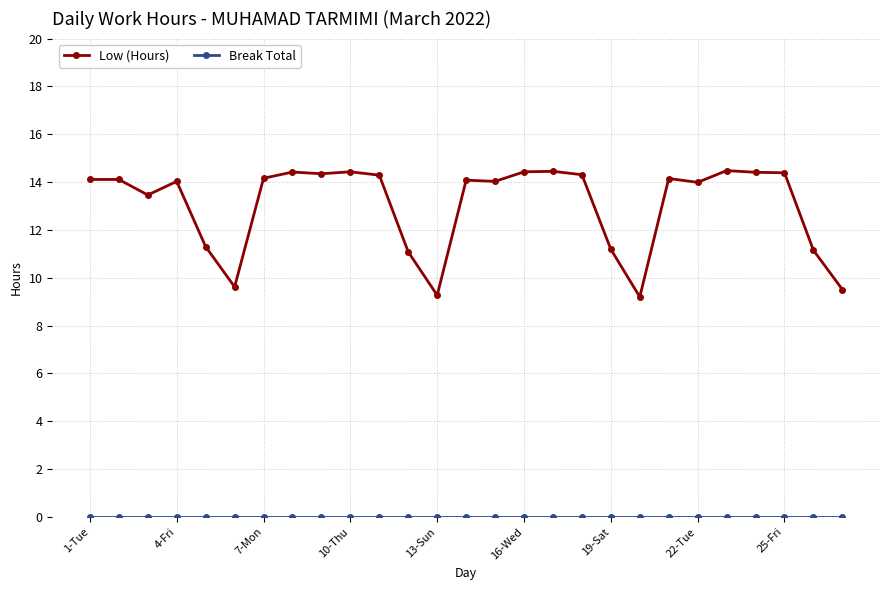

Which series has the widest spread of values?

Low (Hours)